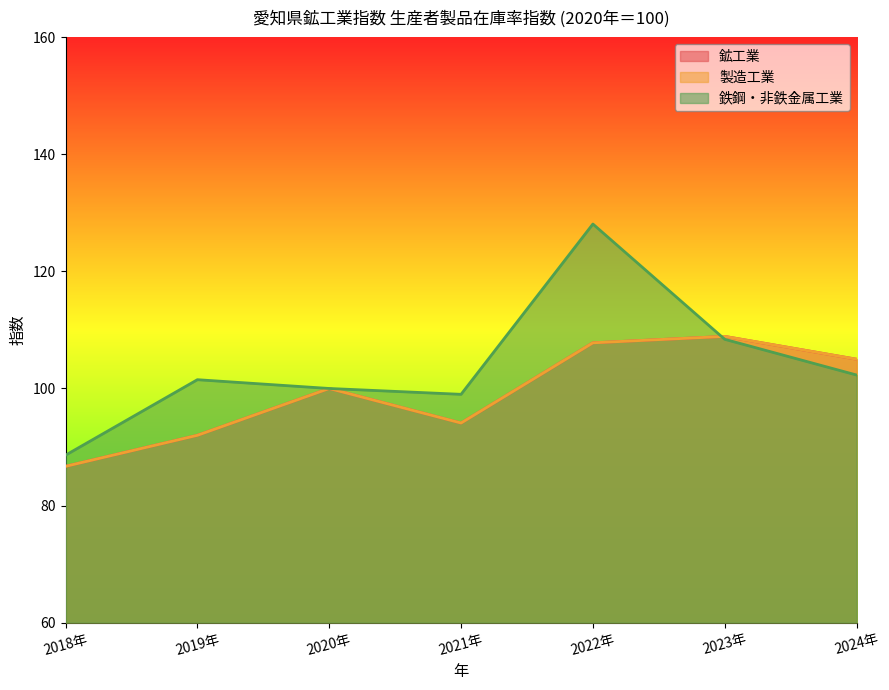

True or false: 製造工業 has a value of 94.1 at 2021年.

True